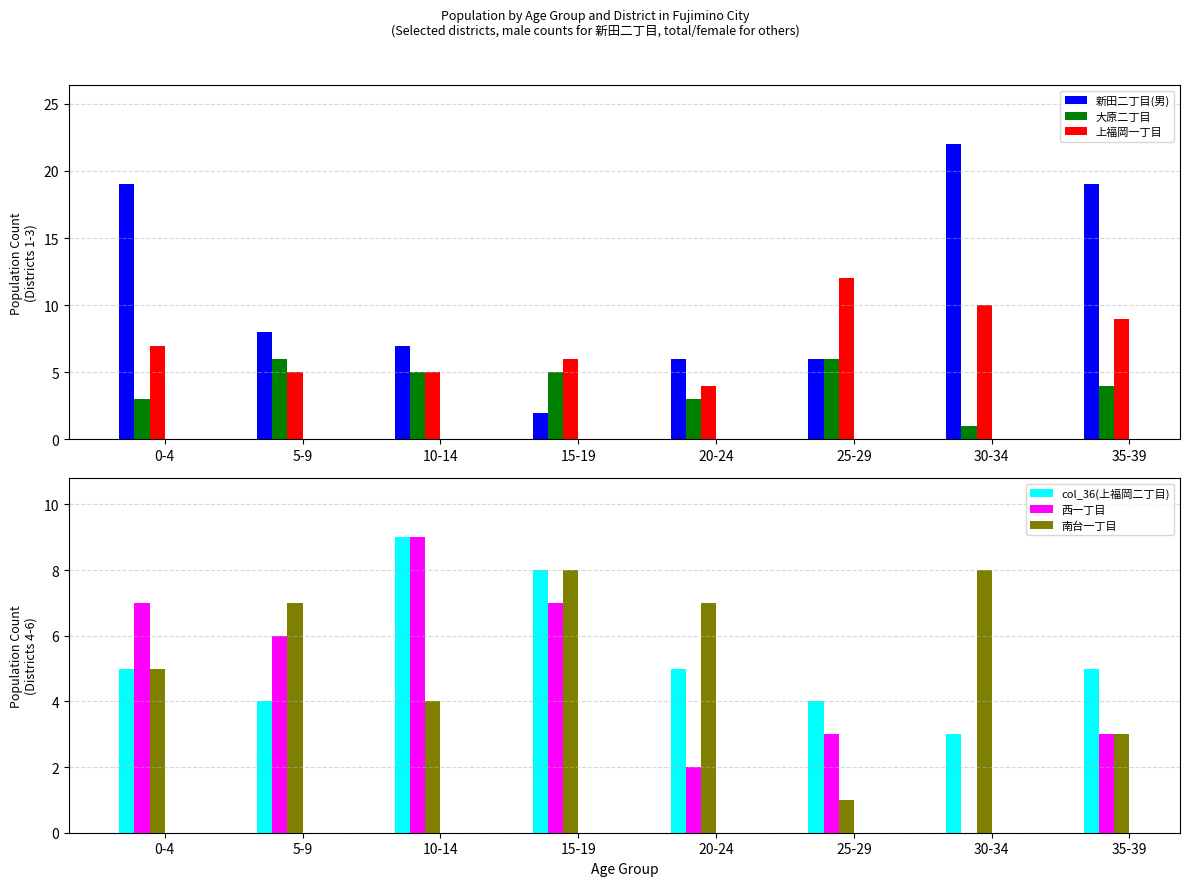

At how many categories does at least one series exceed 18?

3